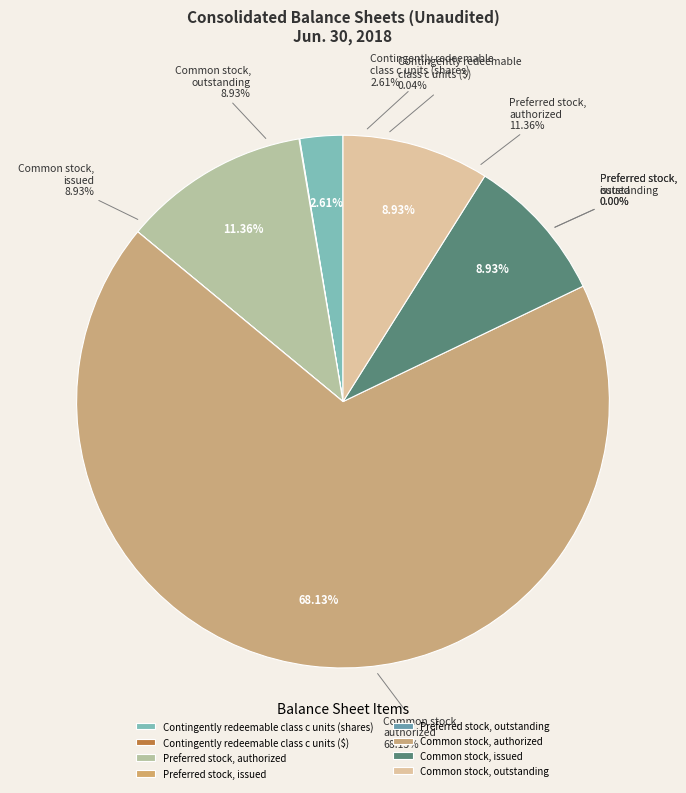

Rank the categories by value from highest to lowest.

Common stock,
authorized, Preferred stock,
authorized, Common stock,
issued, Common stock,
outstanding, Contingently redeemable
class c units (shares), Contingently redeemable
class c units ($), Preferred stock,
issued, Preferred stock,
outstanding